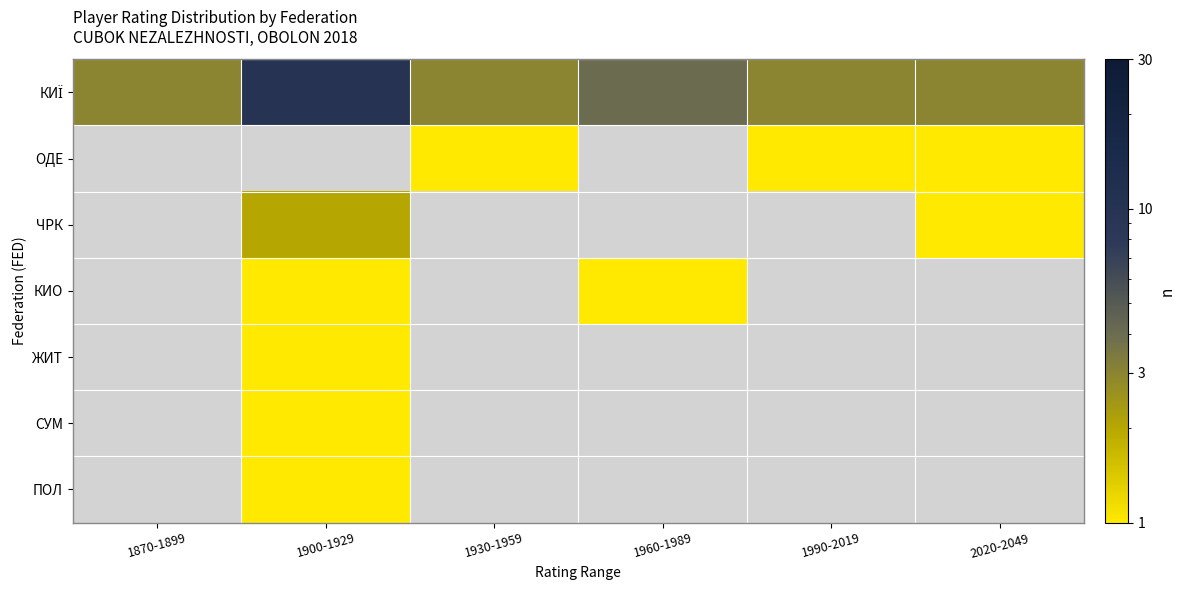

How many positive values does the ОДЕ series have?

3